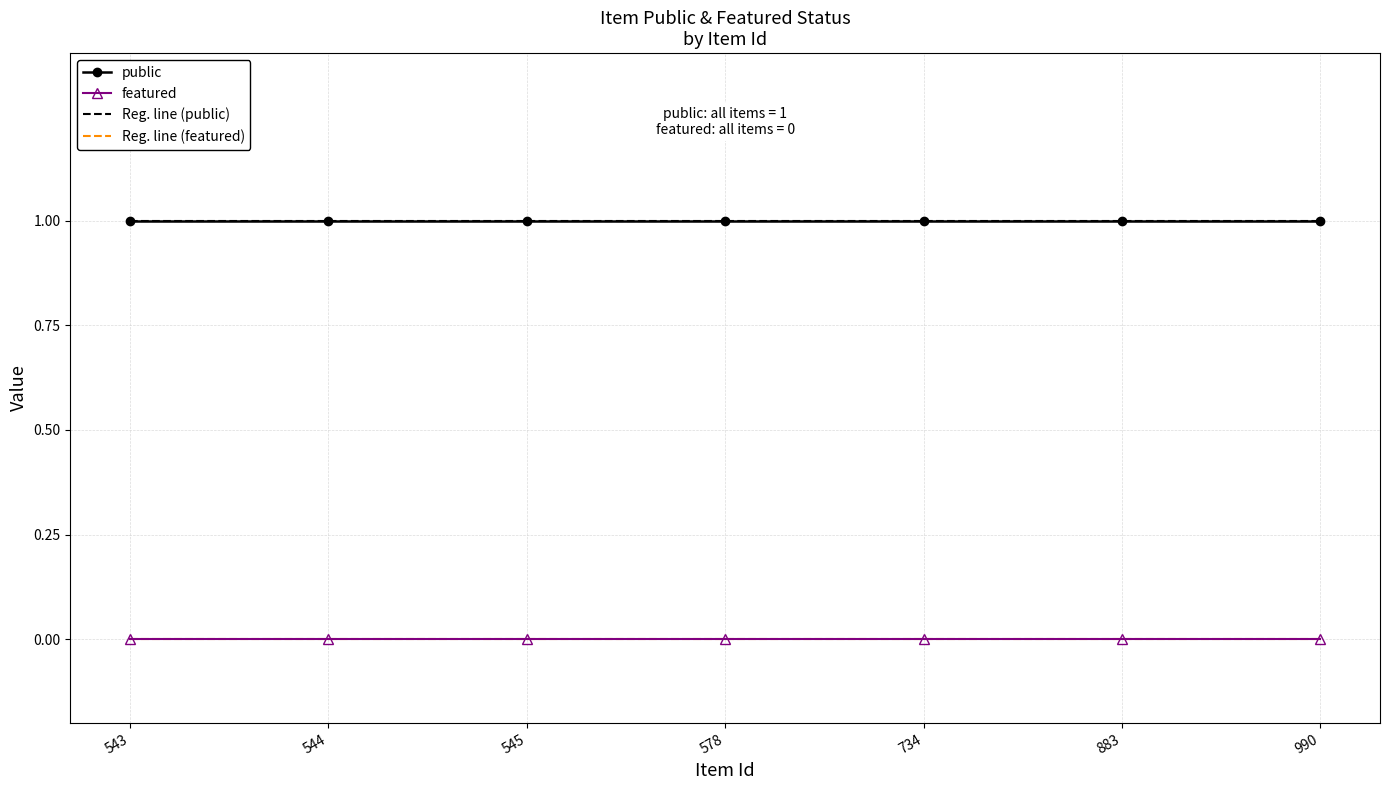

True or false: public and Reg. line (public) cross at least once.

False